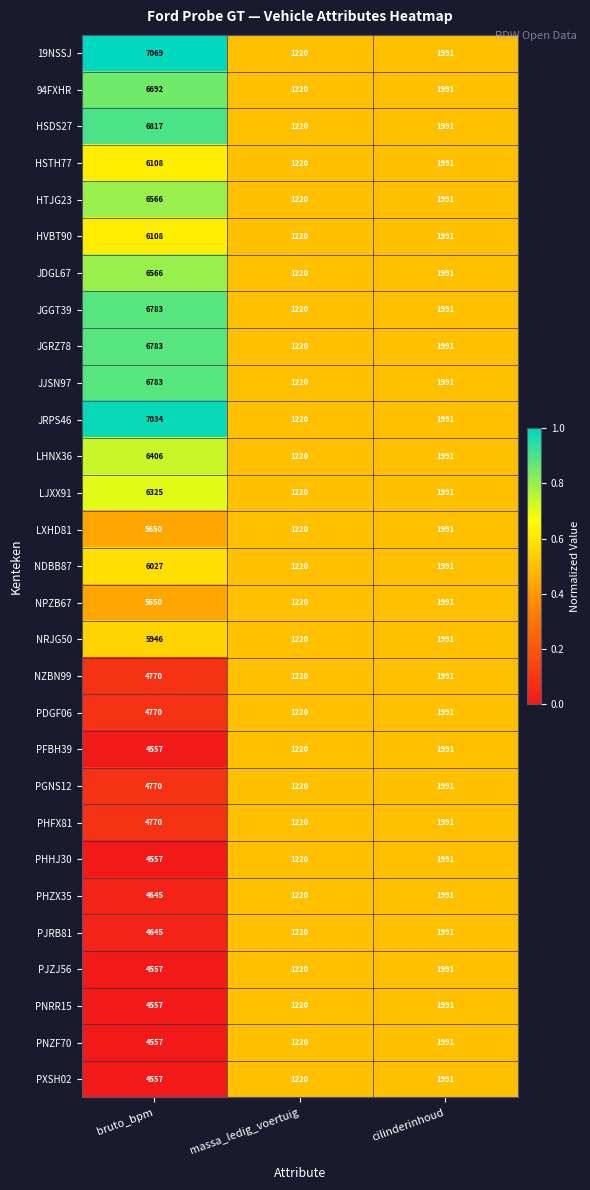

What is the approximate value of JGGT39 at cilinderinhoud, to the nearest 100?

2000